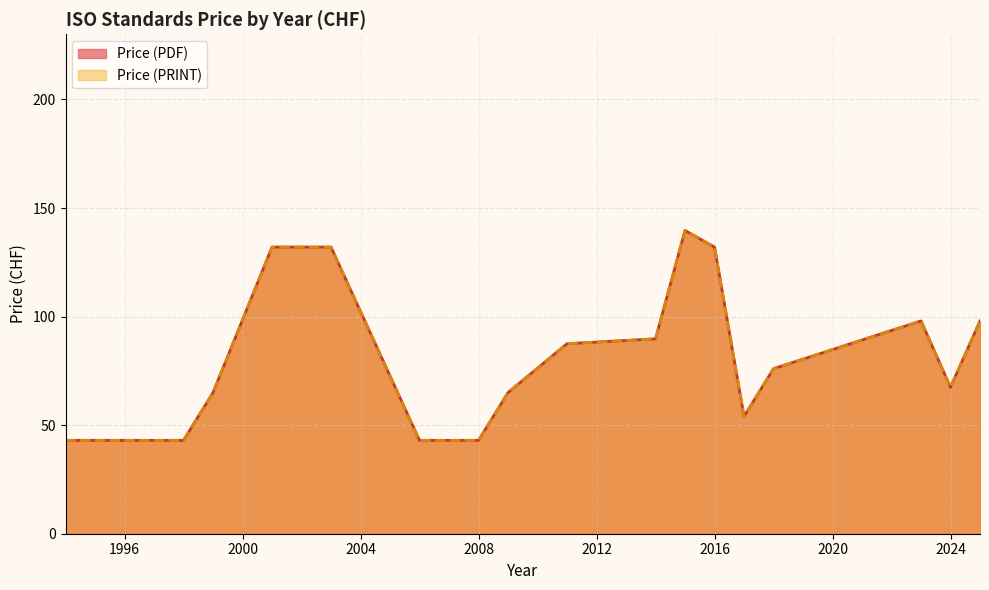

How many lines are shown in the chart?

2